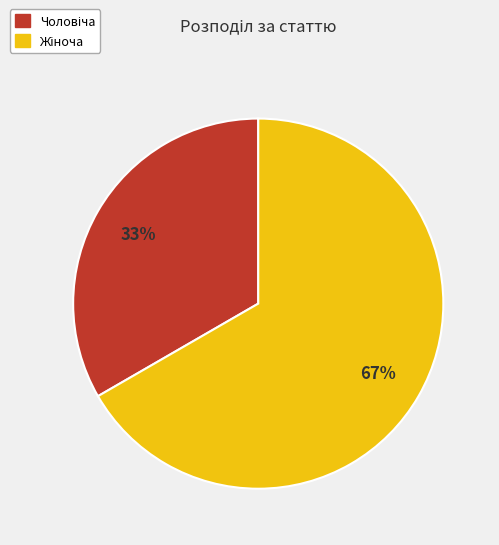

Is there a majority slice in this chart?

Yes